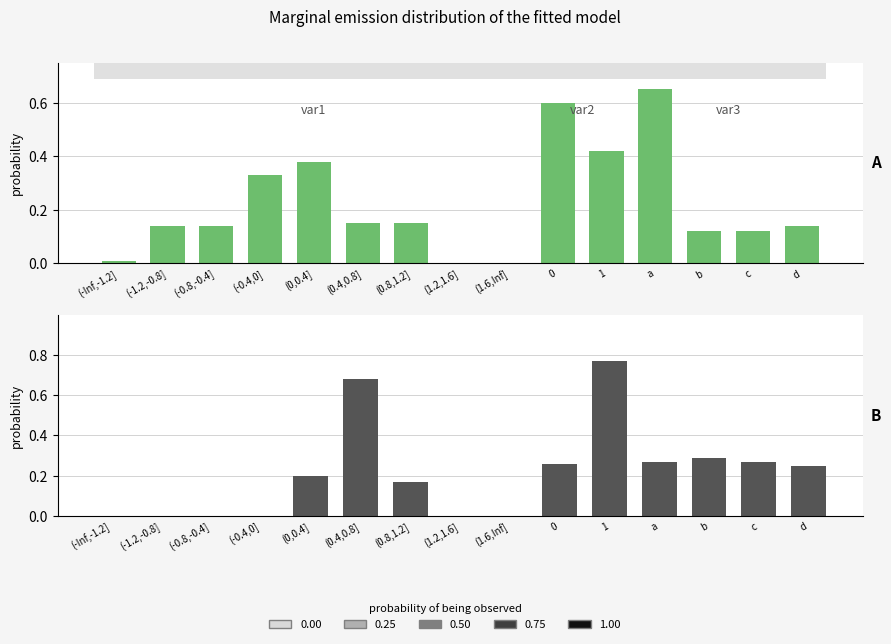

At how many categories does at least one series exceed 0?

13